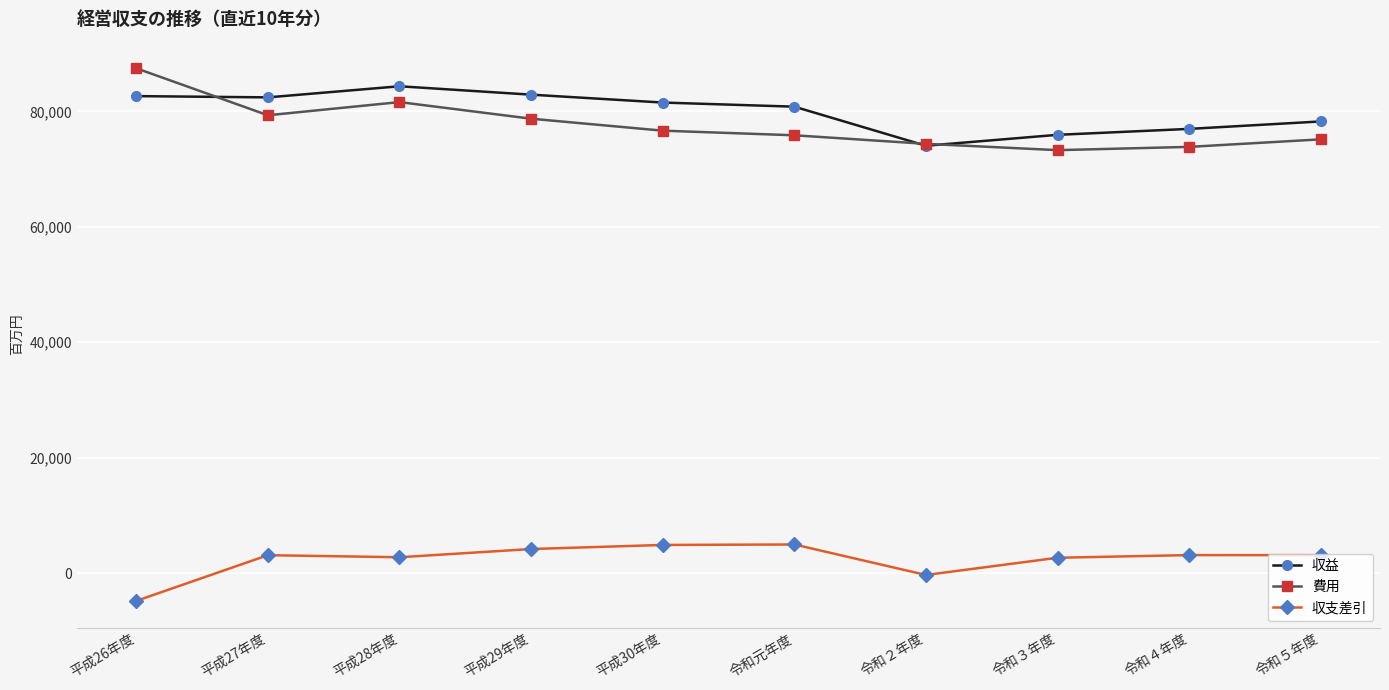

What position from the left is 平成27年度?

2